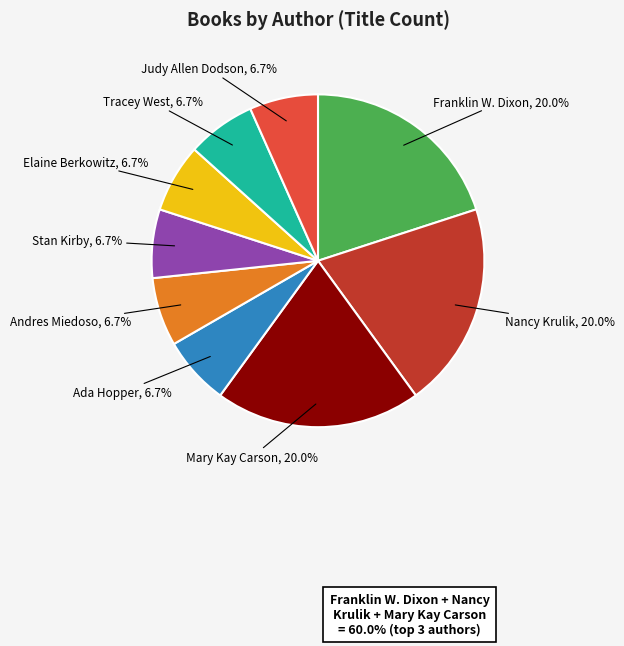

Approximately how many times larger is the value at Andres Miedoso compared to Nancy Krulik?

0.3